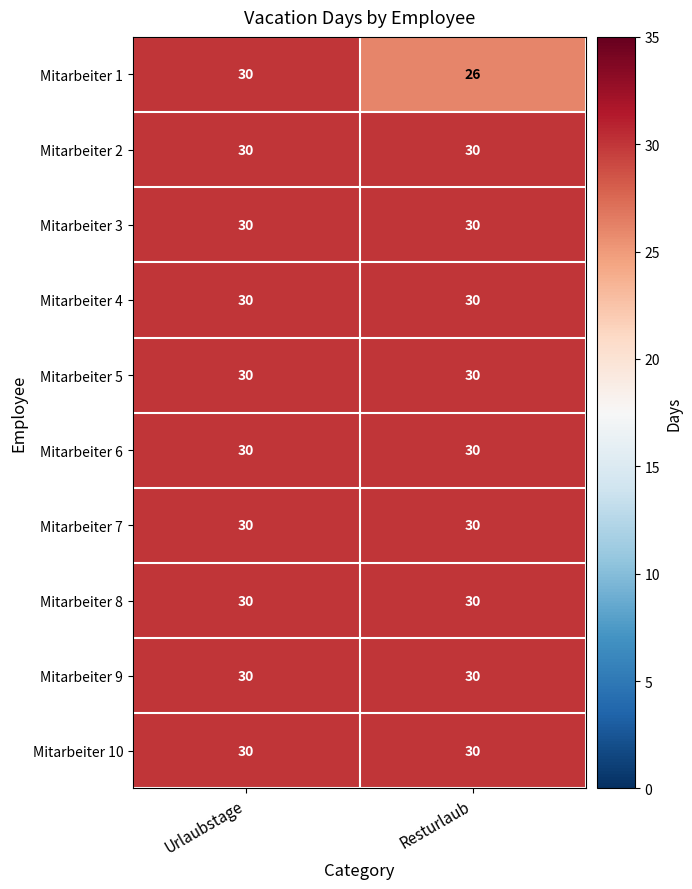

Reading left to right, transcribe all the data shown in this chart.

Mitarbeiter 1: 30	26
Mitarbeiter 2: 30	30
Mitarbeiter 3: 30	30
Mitarbeiter 4: 30	30
Mitarbeiter 5: 30	30
Mitarbeiter 6: 30	30
Mitarbeiter 7: 30	30
Mitarbeiter 8: 30	30
Mitarbeiter 9: 30	30
Mitarbeiter 10: 30	30